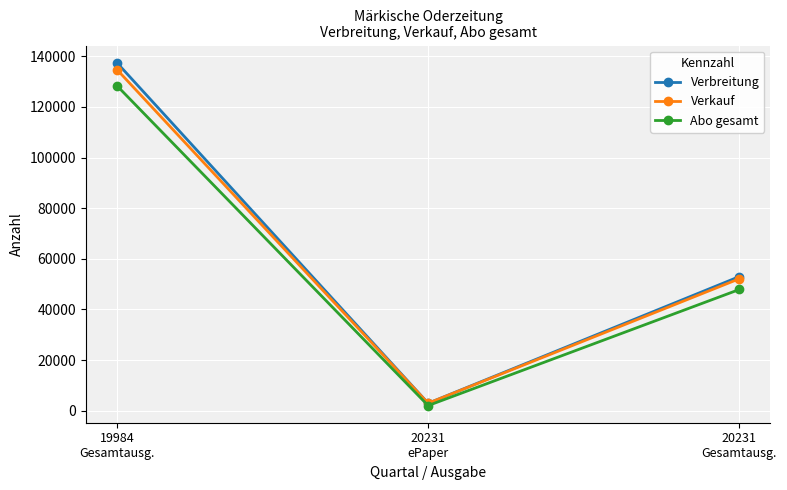

What is the spread (max minus min) of values at 20231
ePaper?

921